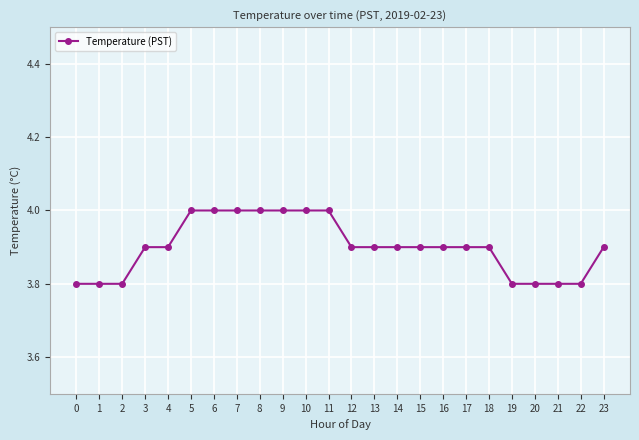

How many values are between 3 and 4?

24